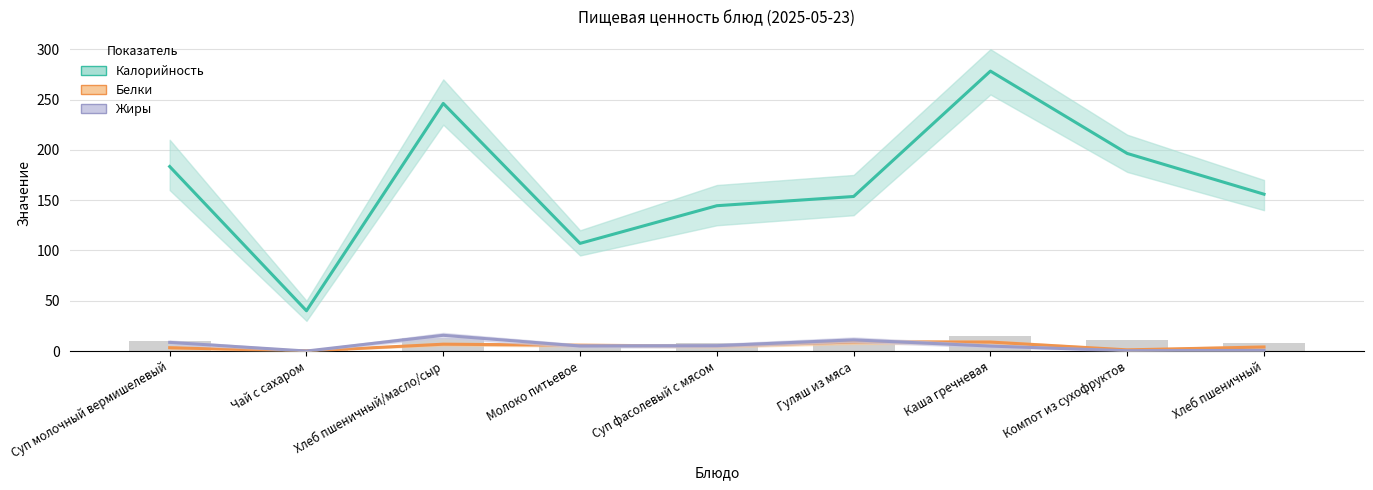

What is the value of the Белки bar at the 4th from the left?

5.8